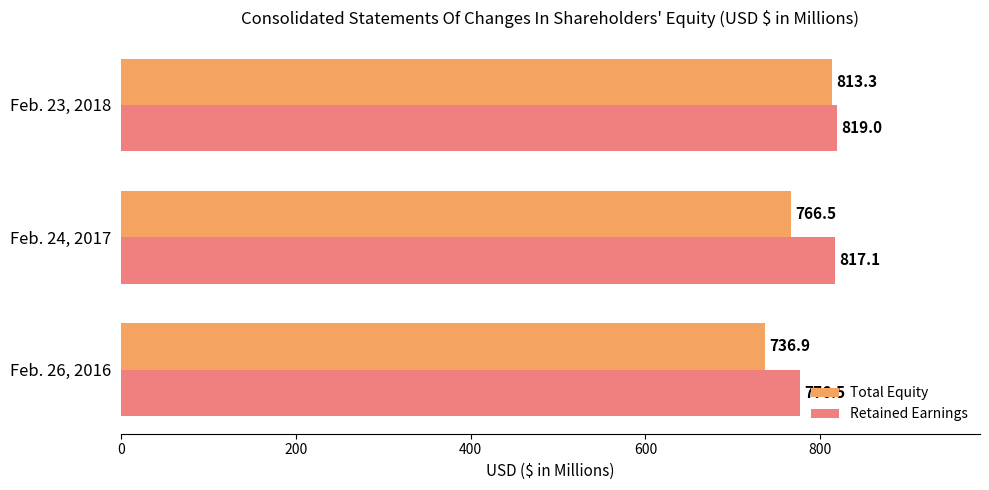

List the series in order of their peak value, lowest first.

Total Equity, Retained Earnings